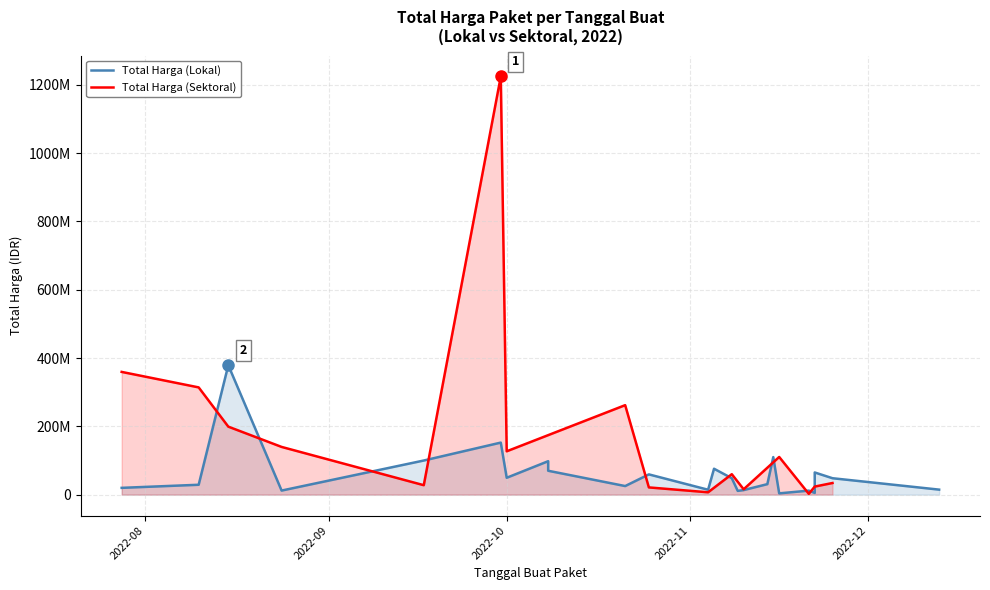

What is the label of the 24th point from the right?

2022-07-28